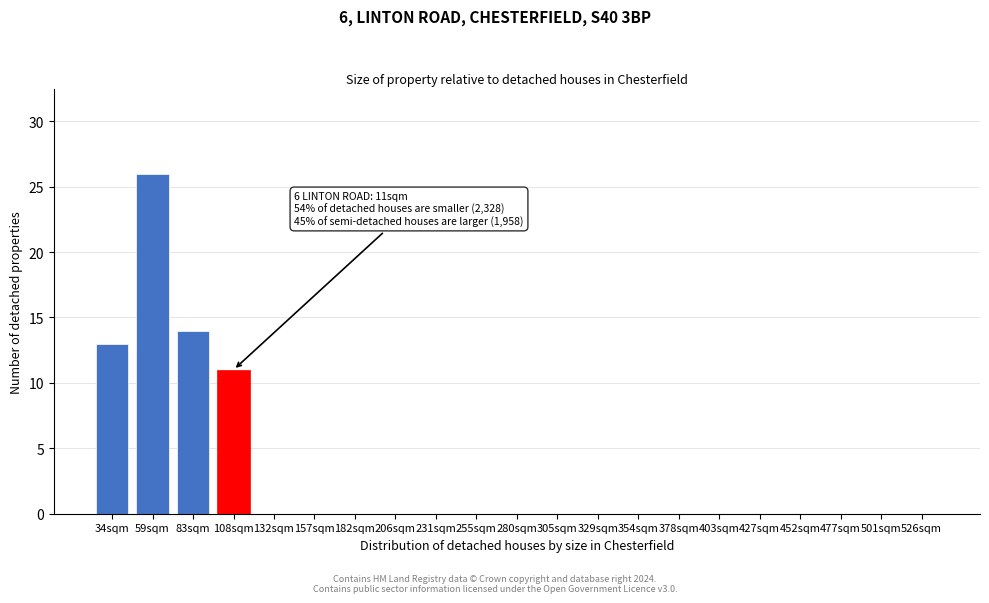

Reading left to right, list all the values displayed in this chart.

34sqm=13	59sqm=26	83sqm=14	108sqm=11	132sqm=0	157sqm=0	182sqm=0	206sqm=0	231sqm=0	255sqm=0	280sqm=0	305sqm=0	329sqm=0	354sqm=0	378sqm=0	403sqm=0	427sqm=0	452sqm=0	477sqm=0	501sqm=0	526sqm=0